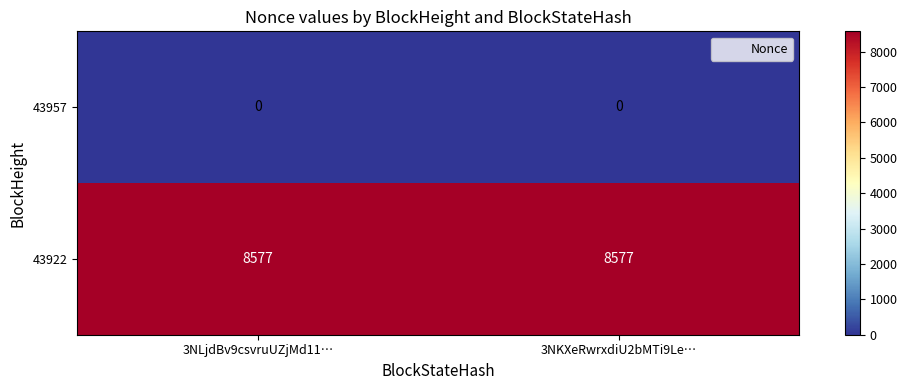

The value of 43922 at 3NKXeRwrxdiU2bMTi9Le… is 5851. True or false?

False